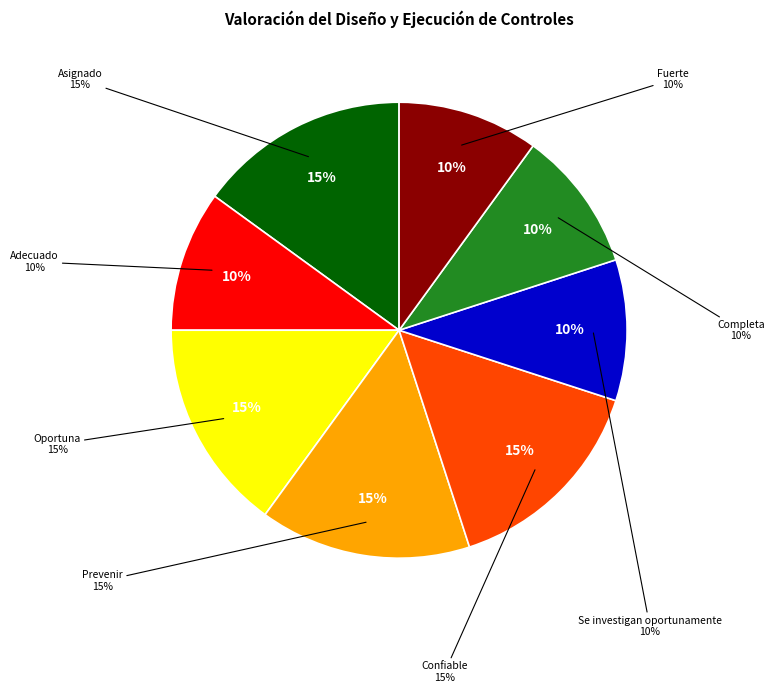

Does Confiable account for over 50% of the chart?

No